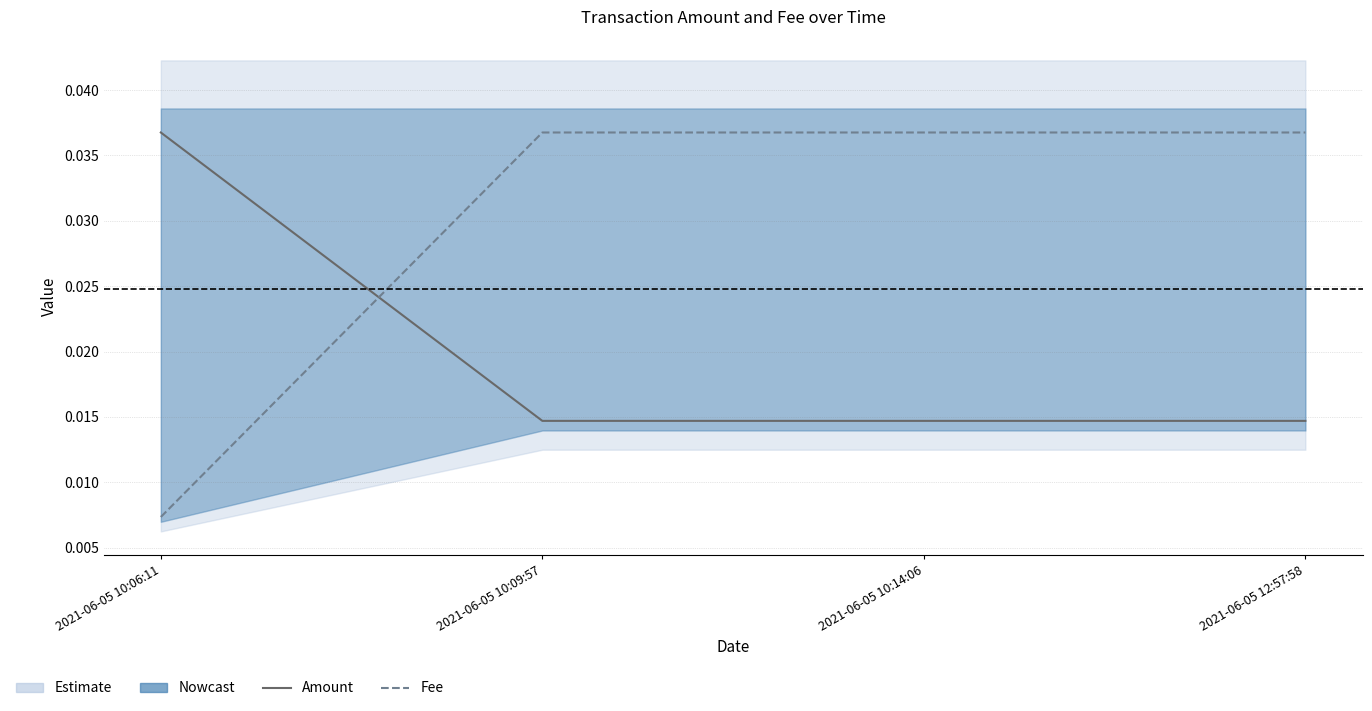

How many data points does each series have?

4